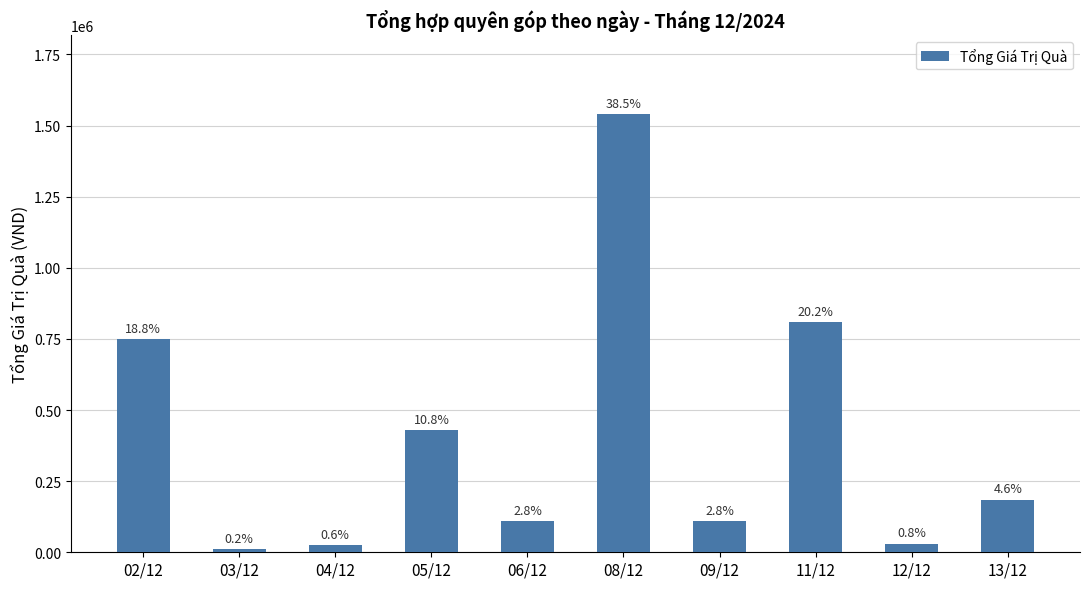

How many bars are there in total?

10